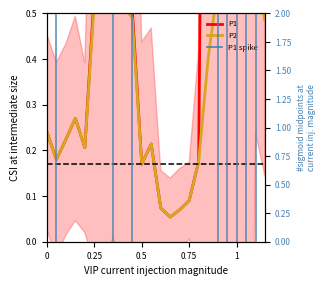

Is this an area chart (filled region under the line)?

No